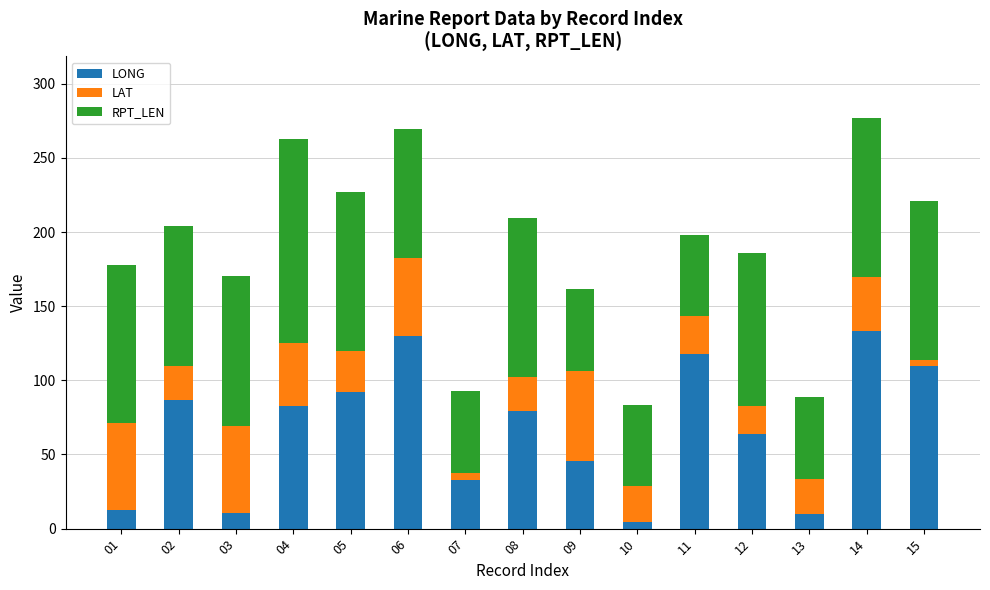

What is the sum of all LONG values?

1011.0